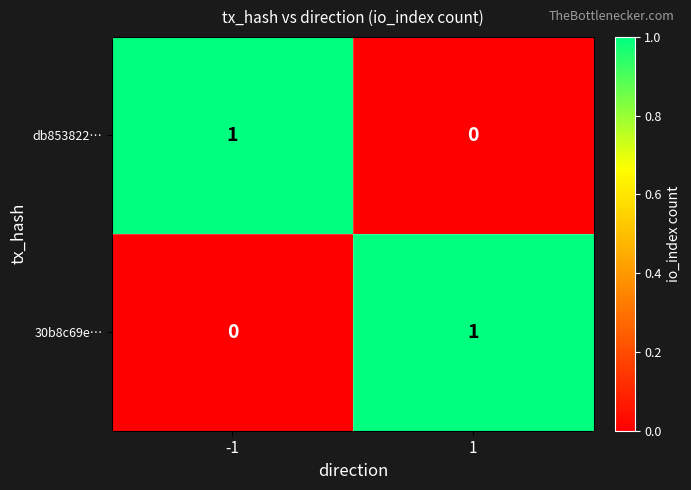

Is the value of 30b8c69e… at 1 greater than the value of db853822… at 1?

Yes